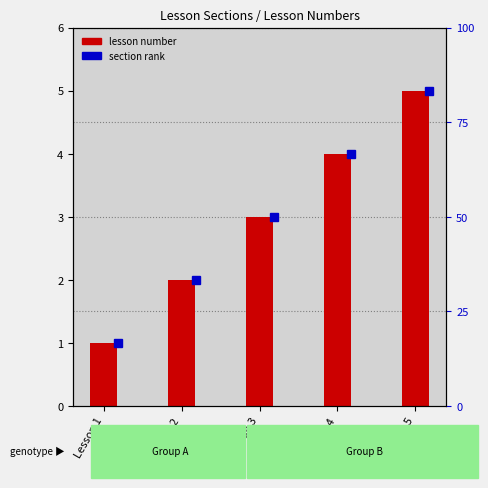

How many data points are less than 3?

2